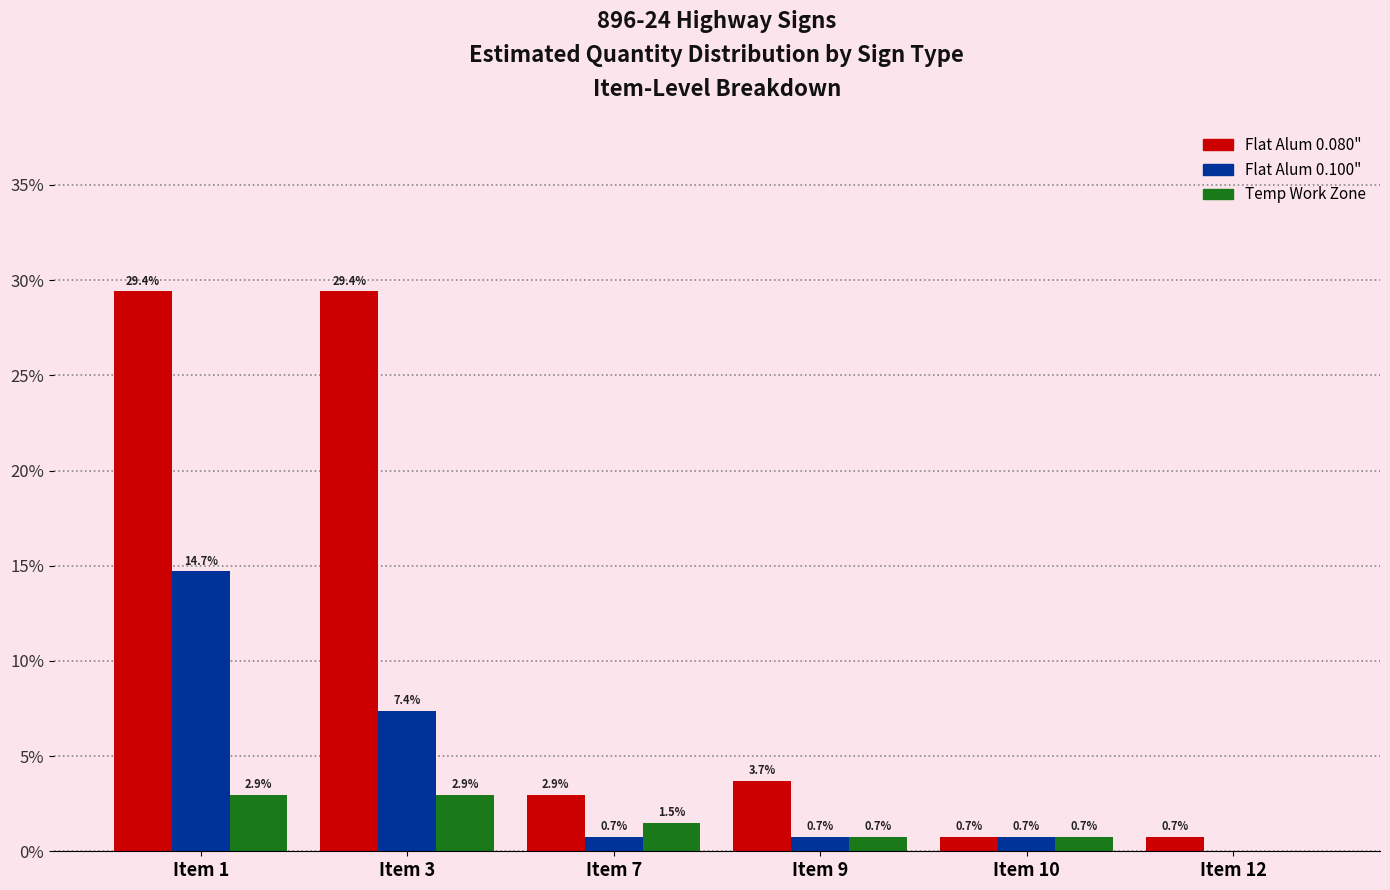

Which category has the highest value in the Flat Alum 0.100" series?

Item 1